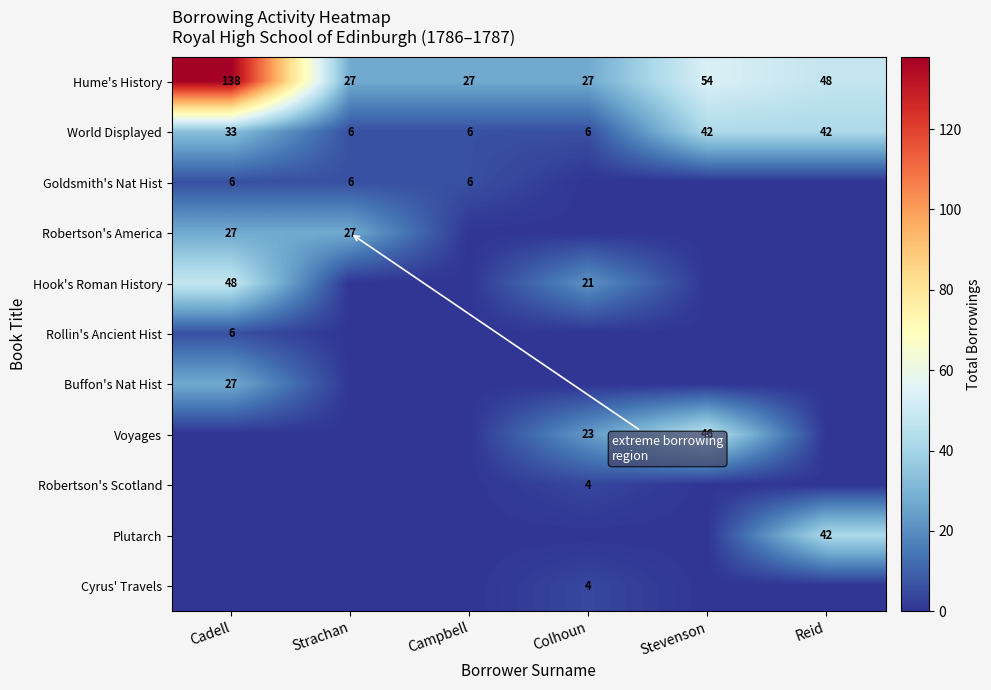

The value of Hume's History at Reid is 48. True or false?

True